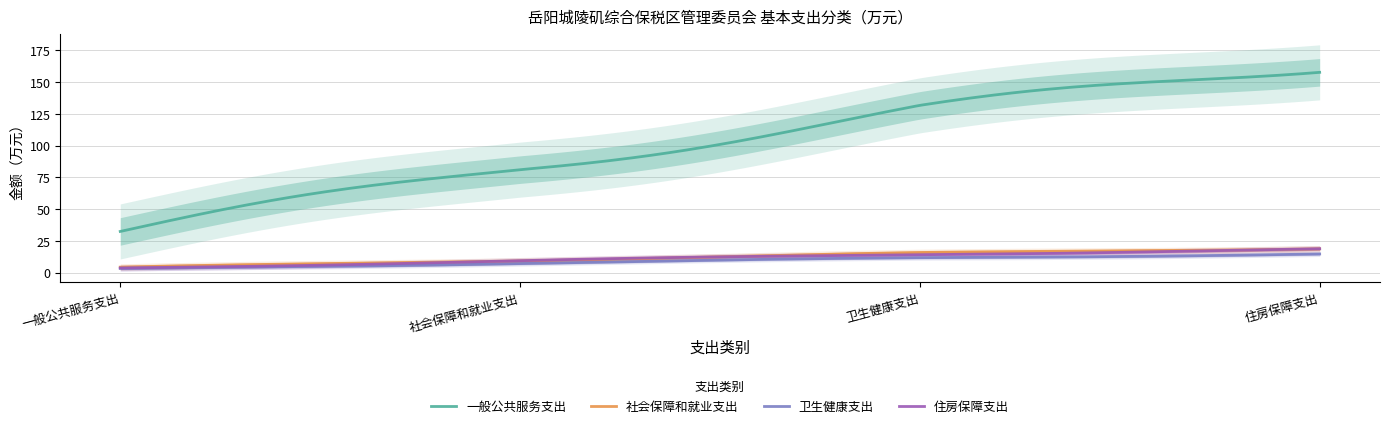

True or false: 一般公共服务支出 and 住房保障支出 intersect in this chart.

False